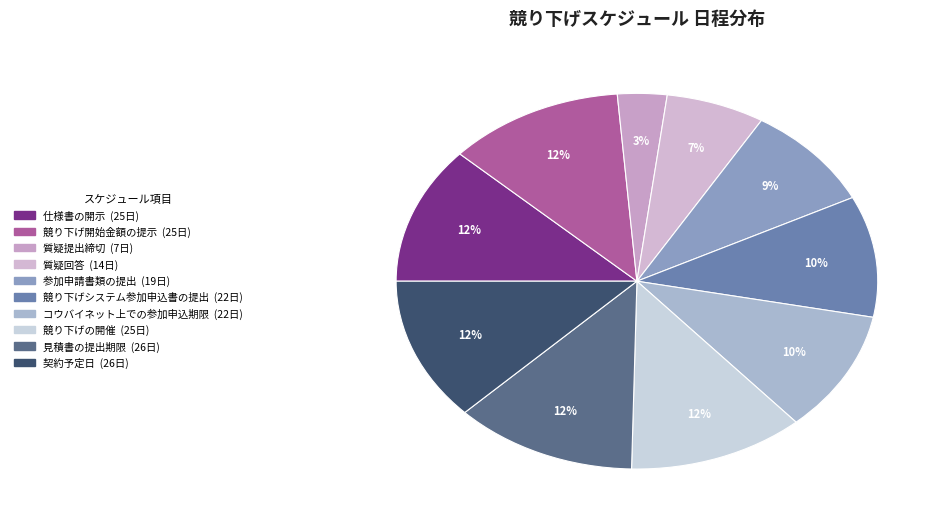

Approximately how many times larger is the value at 仕様書の開示 compared to 競り下げ開始金額の提示?

1.0